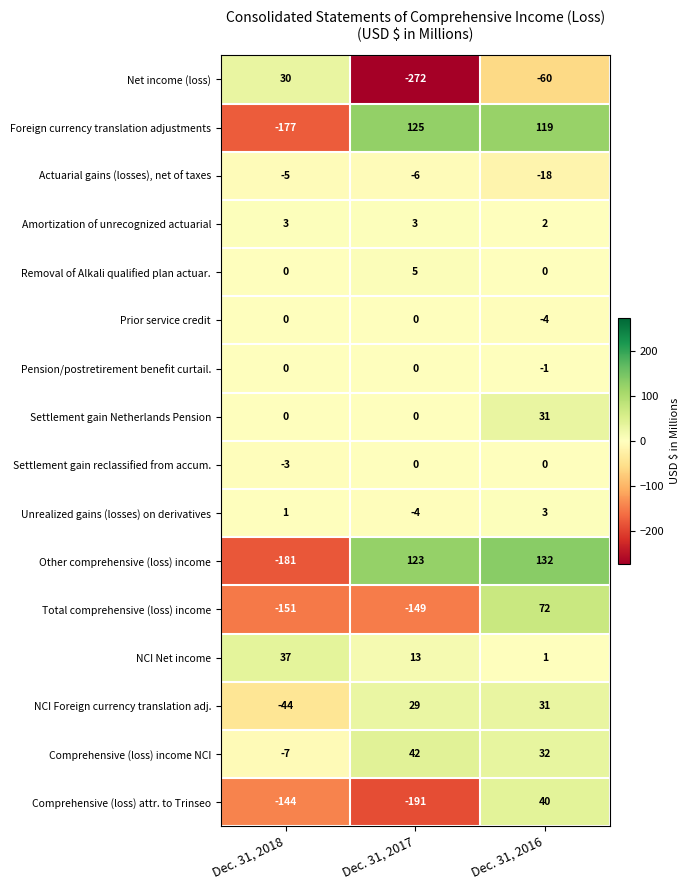

Which series changed the most between Dec. 31, 2018 and Dec. 31, 2016?

Other comprehensive (loss) income